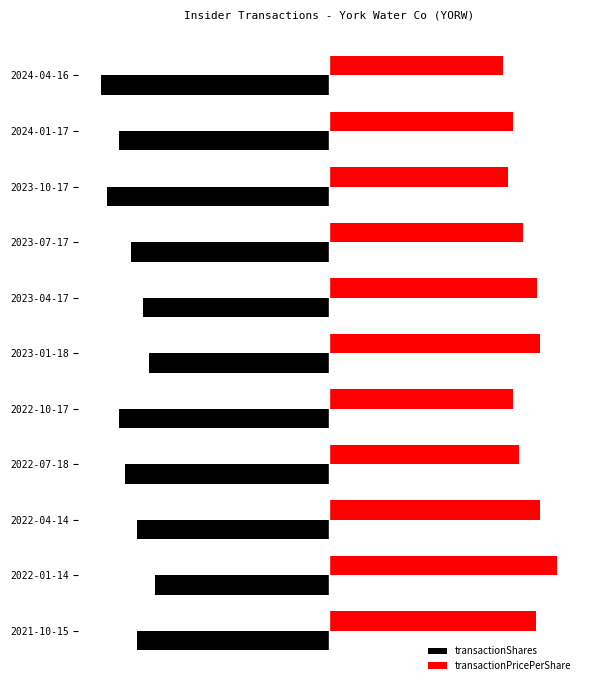

Which series has the largest total across all categories?

transactionPricePerShare